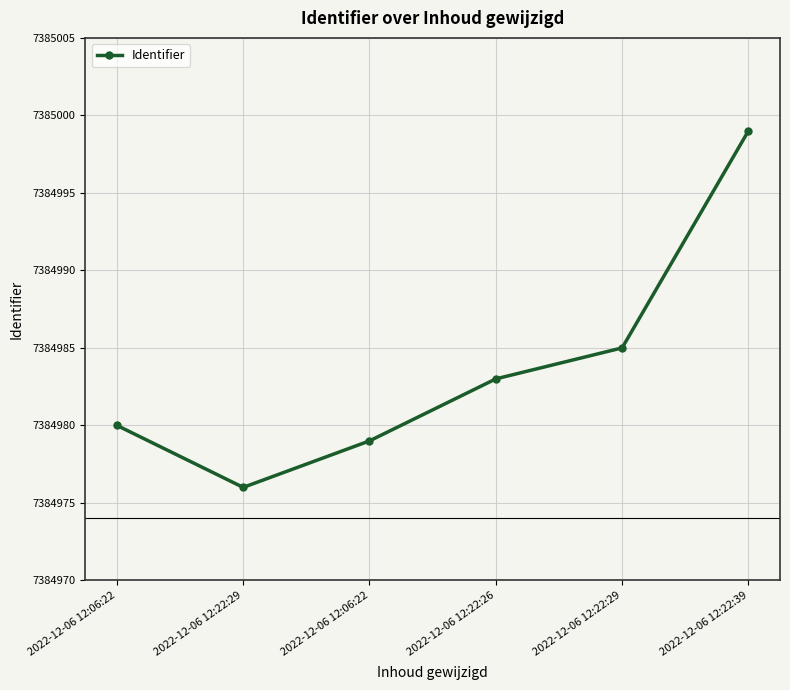

How many categories are shown in the chart?

6